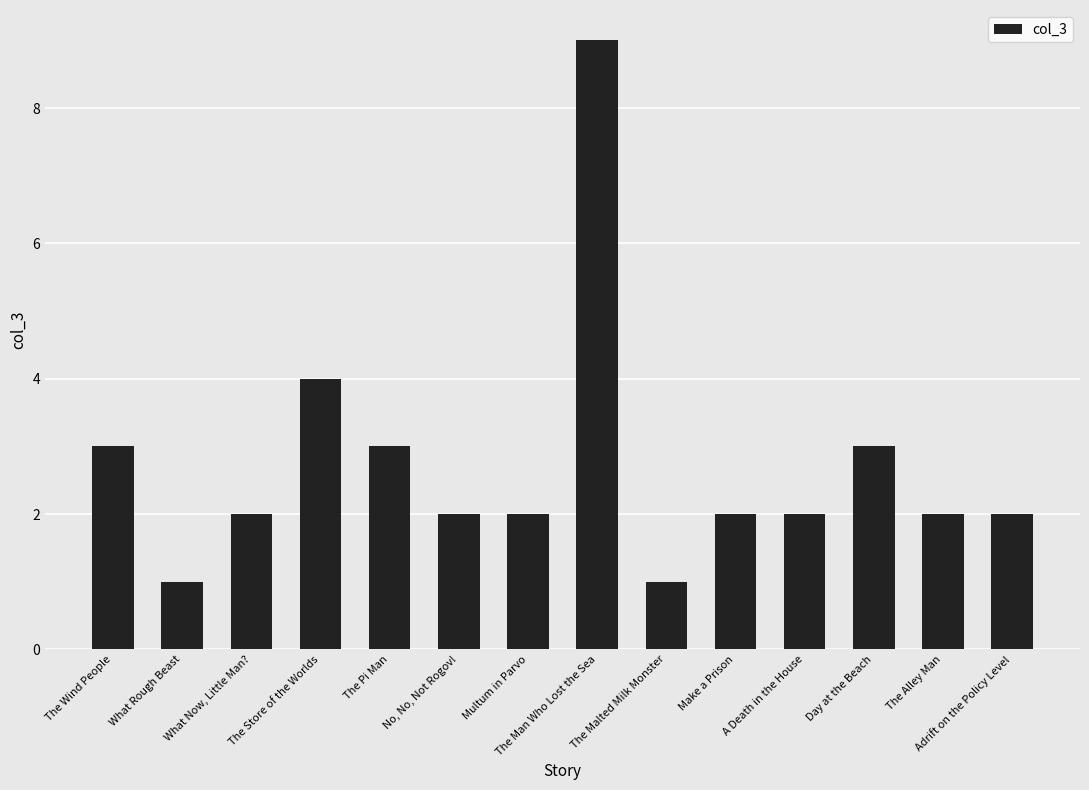

What is the minimum value shown in the chart?

1